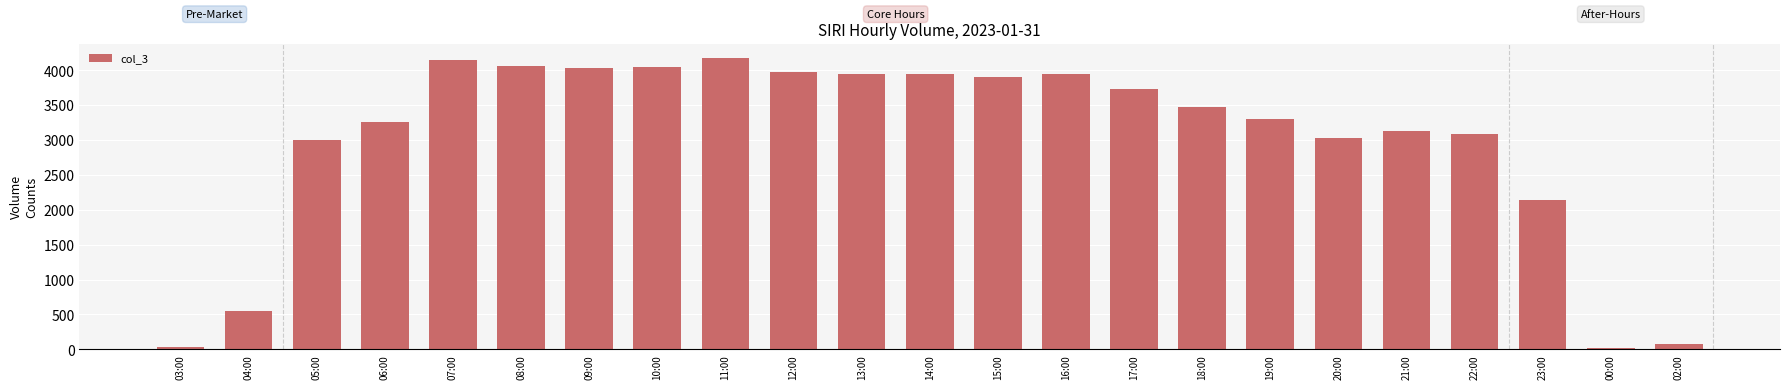

The value at 12:00 is 5275. True or false?

False